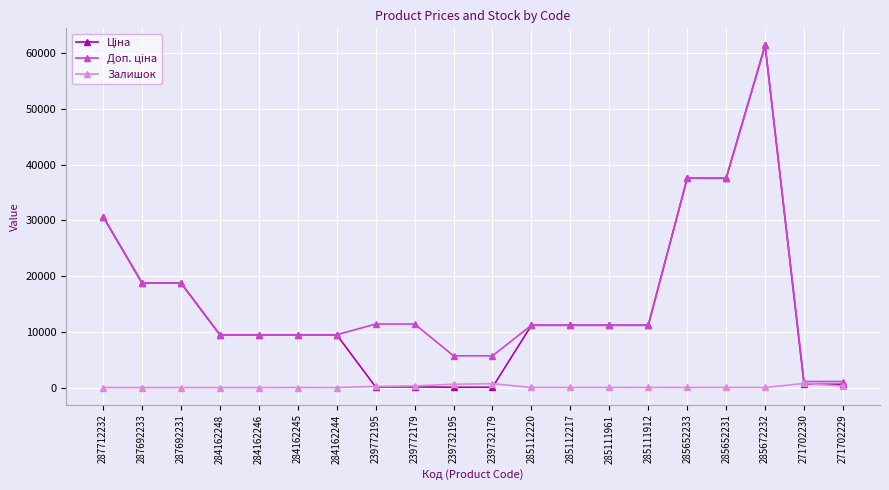

What is the maximum value shown in the chart?

61434.3